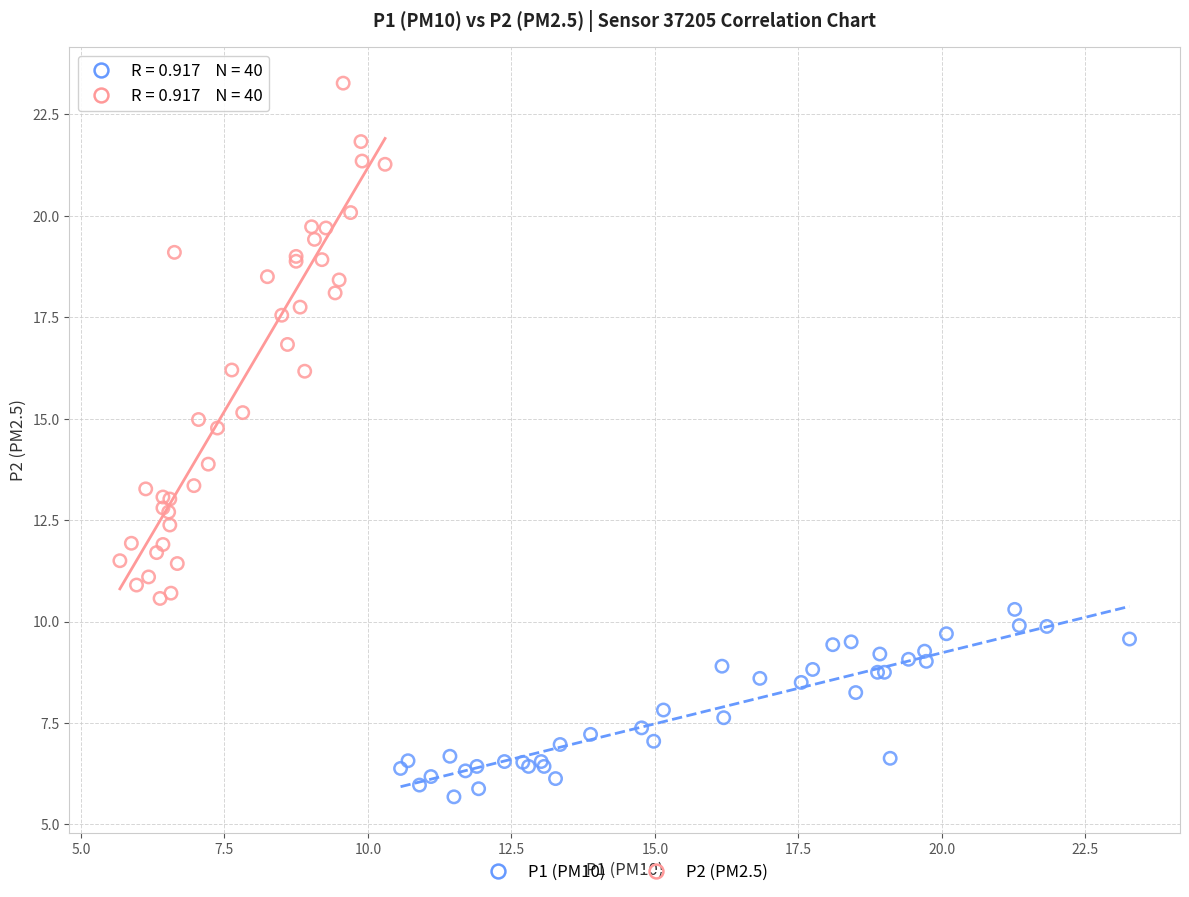

What are all the series names shown in the legend?

P1 (PM10), P2 (PM2.5)